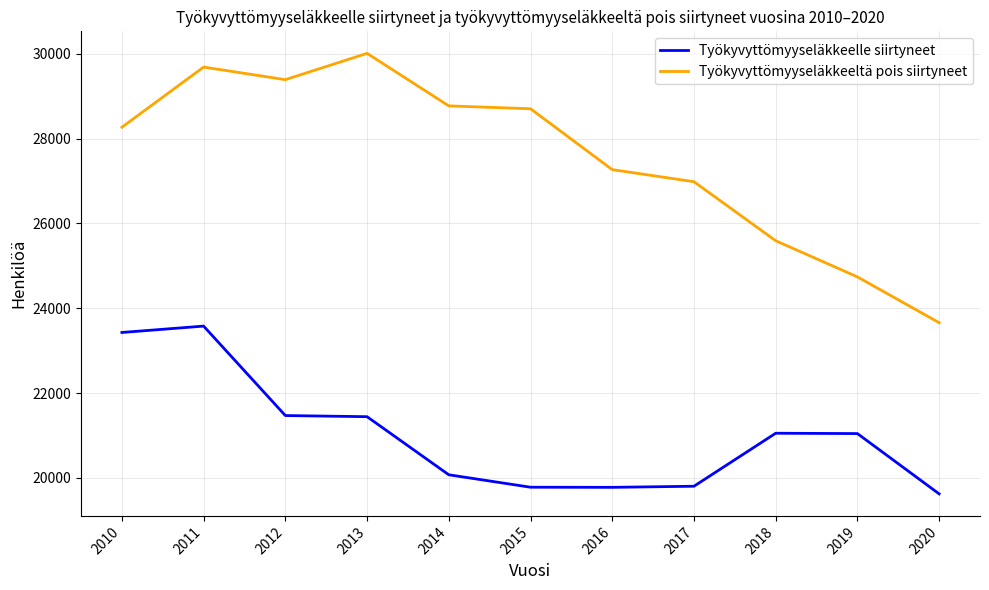

Where is the first local minimum for Työkyvyttömyyseläkkeeltä pois siirtyneet?

2012